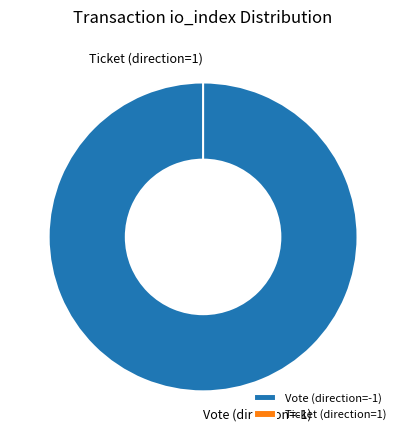

What is the change in value from Vote (direction=-1) to Ticket (direction=1)?

-1